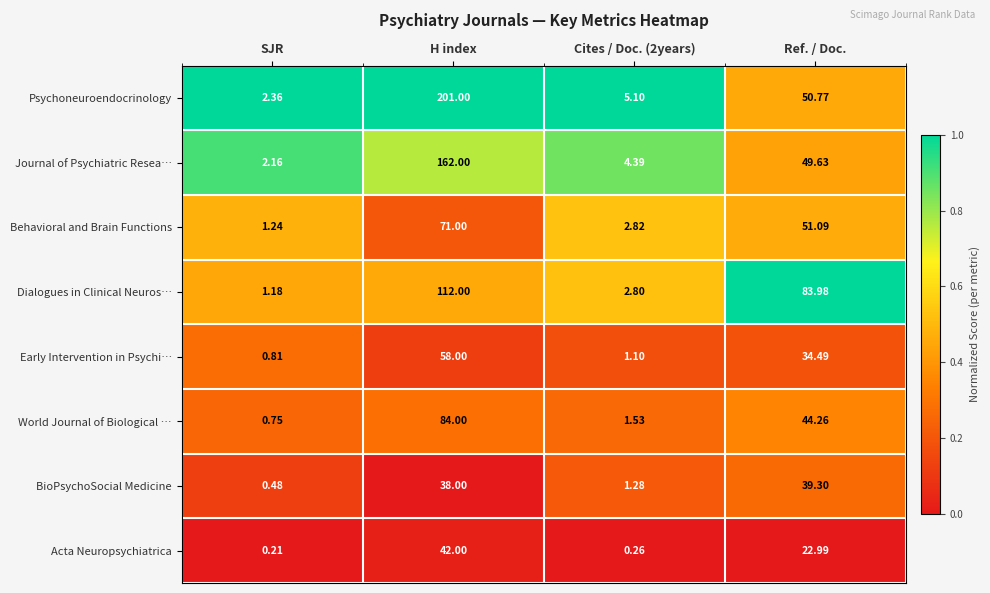

Rank the series by their maximum value, from lowest to highest.

BioPsychoSocial Medicine, Acta Neuropsychiatrica, Early Intervention in Psychi…, Behavioral and Brain Functions, World Journal of Biological …, Dialogues in Clinical Neuros…, Journal of Psychiatric Resea…, Psychoneuroendocrinology